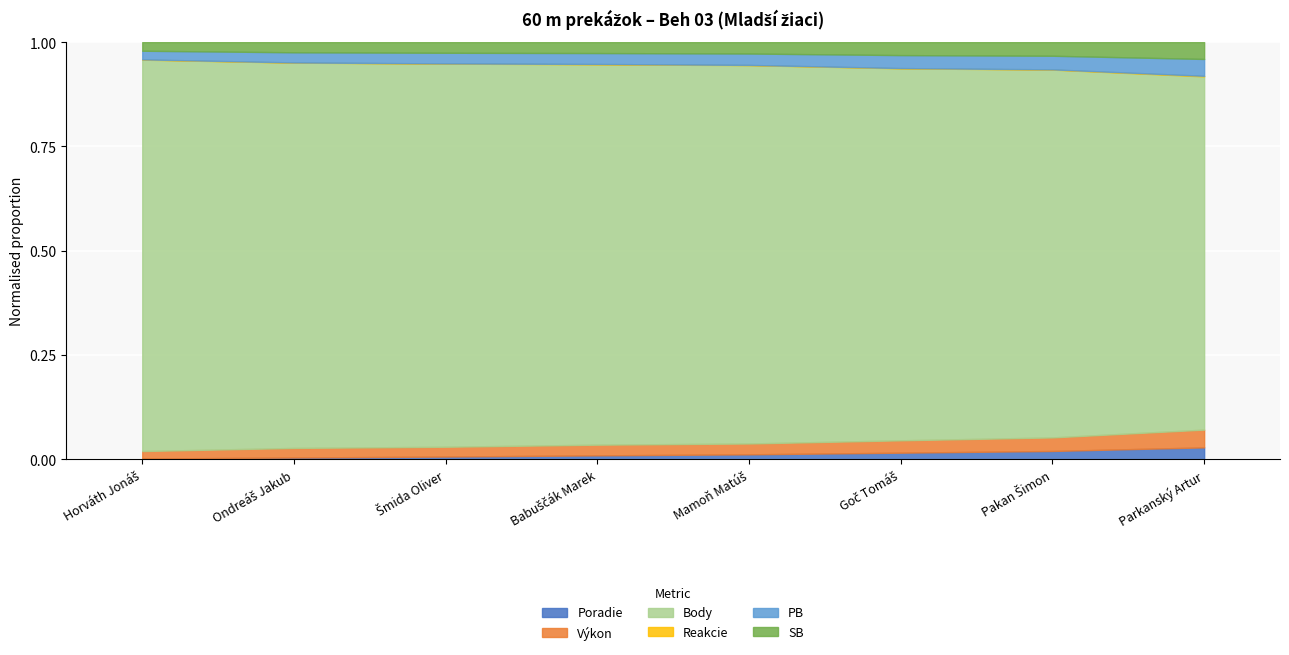

Reading left to right, list all the values displayed in this chart.

Poradie: Horváth Jonáš=1.0	Ondreáš Jakub=2.0	Šmida Oliver=3.0	Babuščák Marek=4.0	Mamoň Matúš=5.0	Goč Tomáš=6.0	Pakan Šimon=7.0	Parkanský Artur=8.0
Výkon: Horváth Jonáš=10.1	Ondreáš Jakub=10.6	Šmida Oliver=10.7	Babuščák Marek=10.9	Mamoň Matúš=10.9	Goč Tomáš=11.2	Pakan Šimon=11.4	Parkanský Artur=11.9
Body: Horváth Jonáš=526.0	Ondreáš Jakub=428.0	Šmida Oliver=418.0	Babuščák Marek=387.0	Mamoň Matúš=381.0	Goč Tomáš=337.0	Pakan Šimon=309.0	Parkanský Artur=237.0
Reakcie: Horváth Jonáš=0.4	Ondreáš Jakub=0.2	Šmida Oliver=0.2	Babuščák Marek=0.4	Mamoň Matúš=0.2	Goč Tomáš=0.2	Pakan Šimon=0.2	Parkanský Artur=0.4
PB: Horváth Jonáš=11.6	Ondreáš Jakub=11.3	Šmida Oliver=11.6	Babuščák Marek=11.1	Mamoň Matúš=11.5	Goč Tomáš=11.8	Pakan Šimon=11.4	Parkanský Artur=11.3
SB: Horváth Jonáš=11.6	Ondreáš Jakub=11.3	Šmida Oliver=11.6	Babuščák Marek=11.1	Mamoň Matúš=11.5	Goč Tomáš=11.8	Pakan Šimon=11.4	Parkanský Artur=11.3